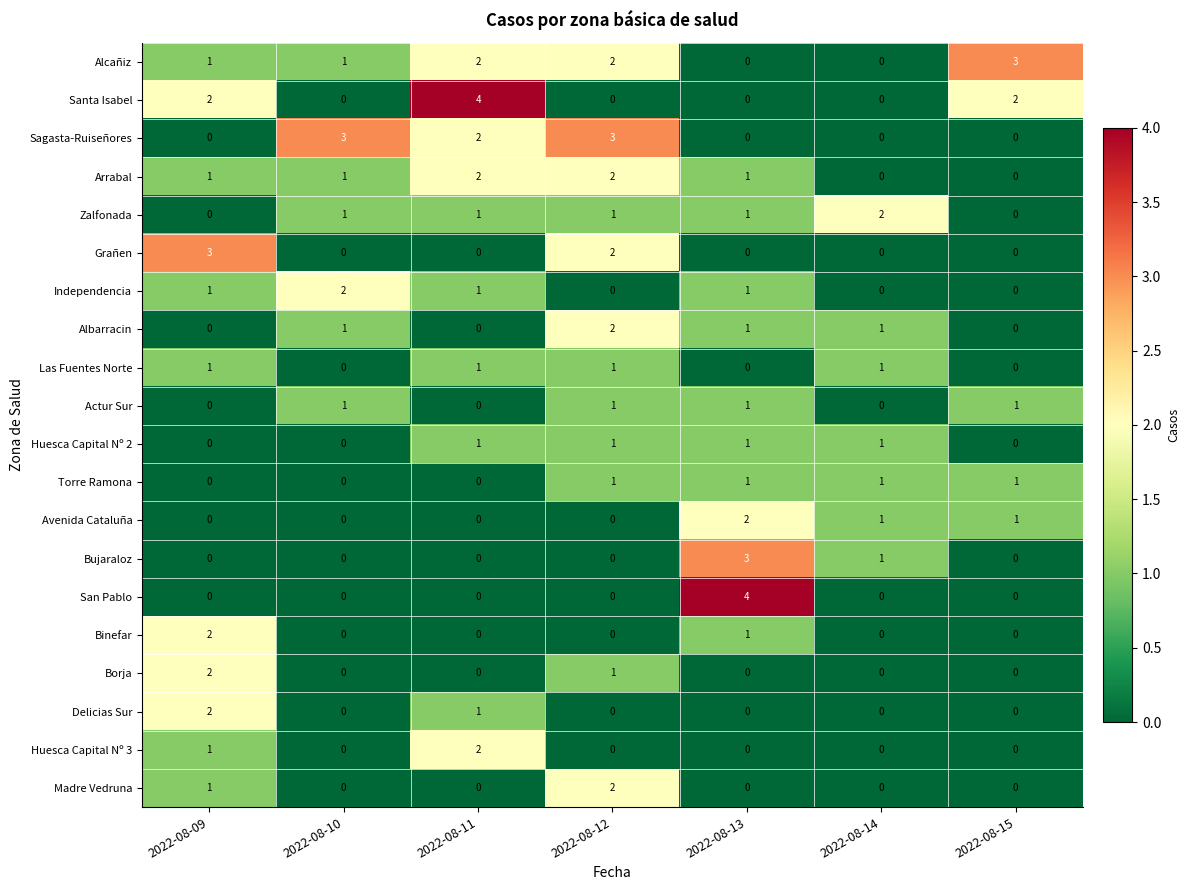

How many series are shown in this chart?

20